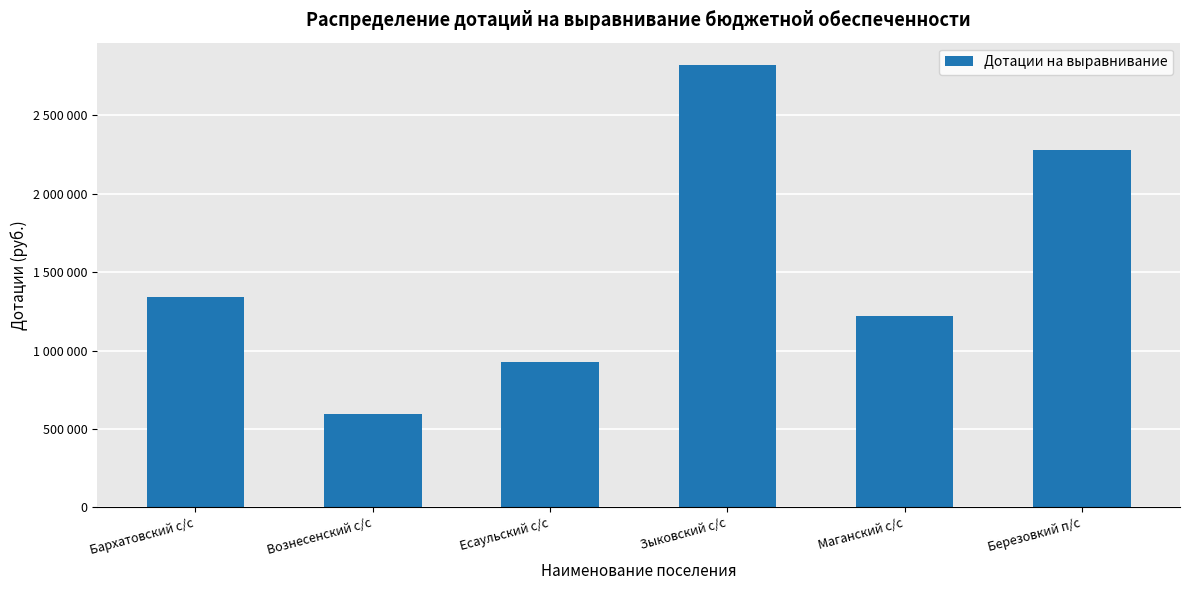

List the labels in order of value, smallest first.

Вознесенский с/с, Есаульский с/с, Маганский с/с, Бархатовский с/с, Березовкий п/с, Зыковский с/с